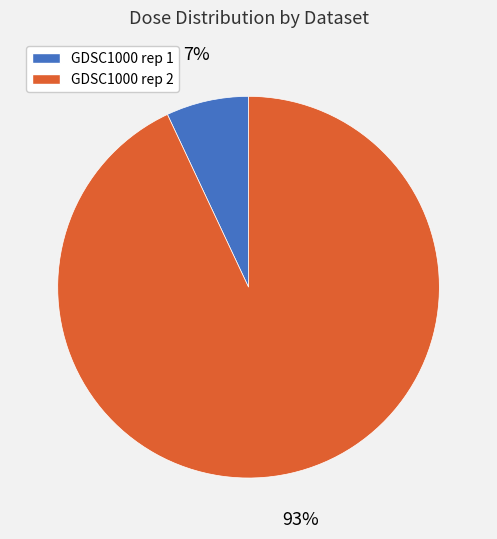

To the nearest percent, what portion does GDSC1000 rep 2 represent?

93%